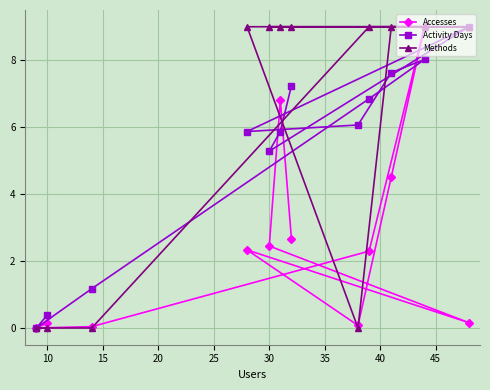

At how many categories does at least one series exceed 4?

9